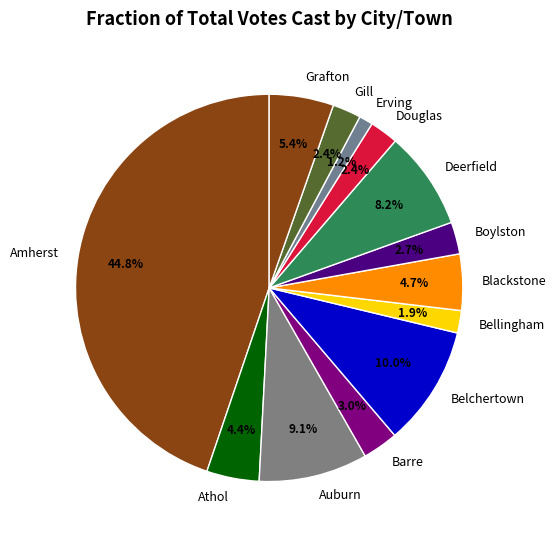

Count the number of slices in the pie.

13